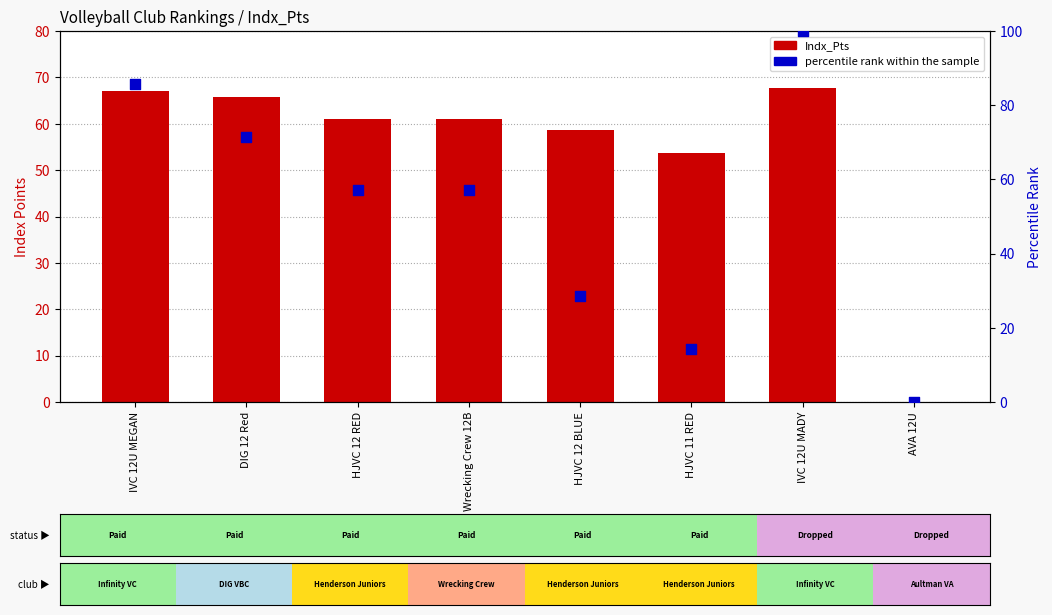

What is the total value across all series at DIG 12 Red?

137.2